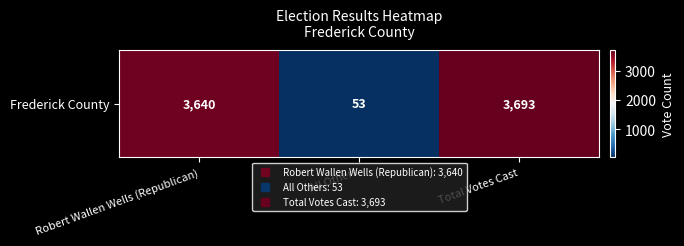

The chart shows a value of 14 at All Others. True or false?

False